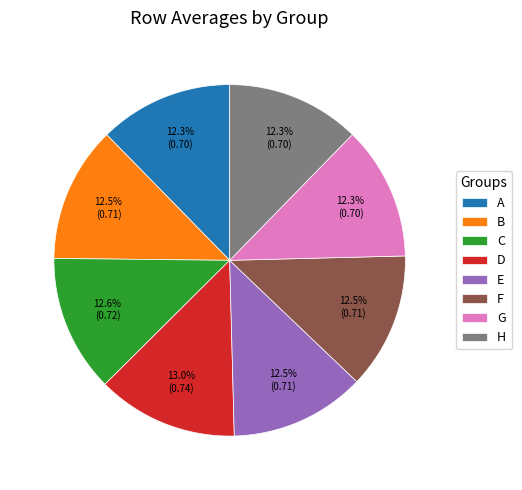

Does H represent more than half of the total?

No